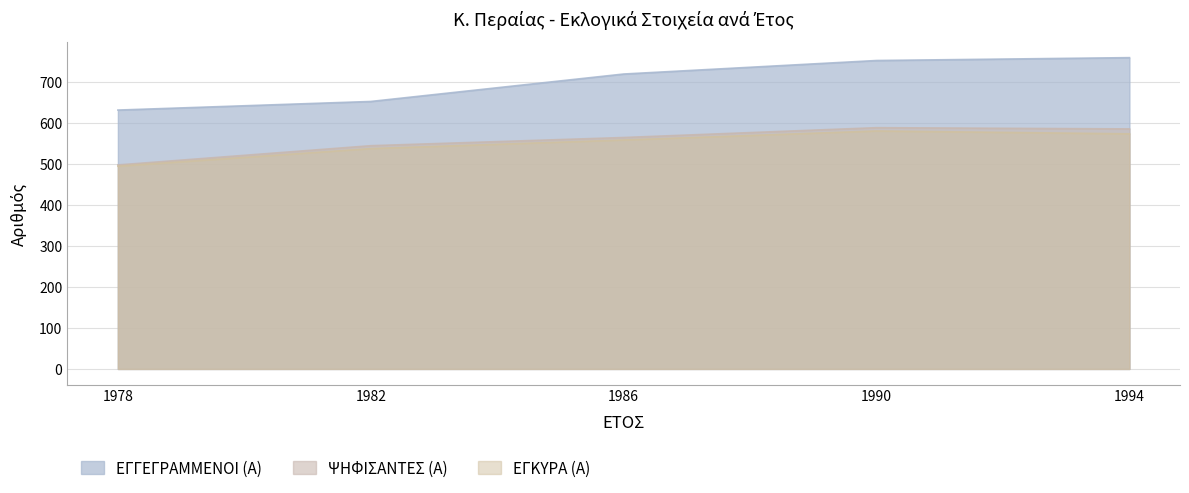

What are all the series names shown in the legend?

ΕΓΓΕΓΡΑΜΜΕΝΟΙ (Α), ΨΗΦΙΣΑΝΤΕΣ (Α), ΕΓΚΥΡΑ (Α)